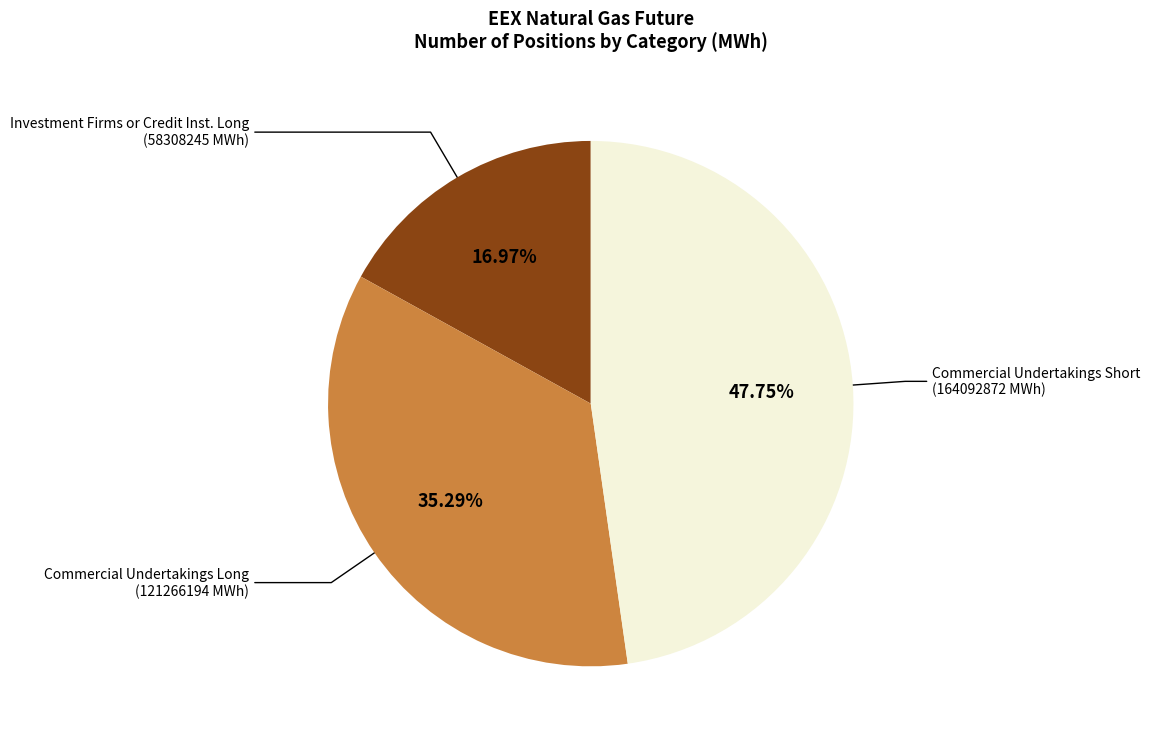

Is the sum of Commercial Undertakings Short (164092872 MWh) and Investment Firms or Credit Inst. Long (58308245 MWh) greater than half?

Yes